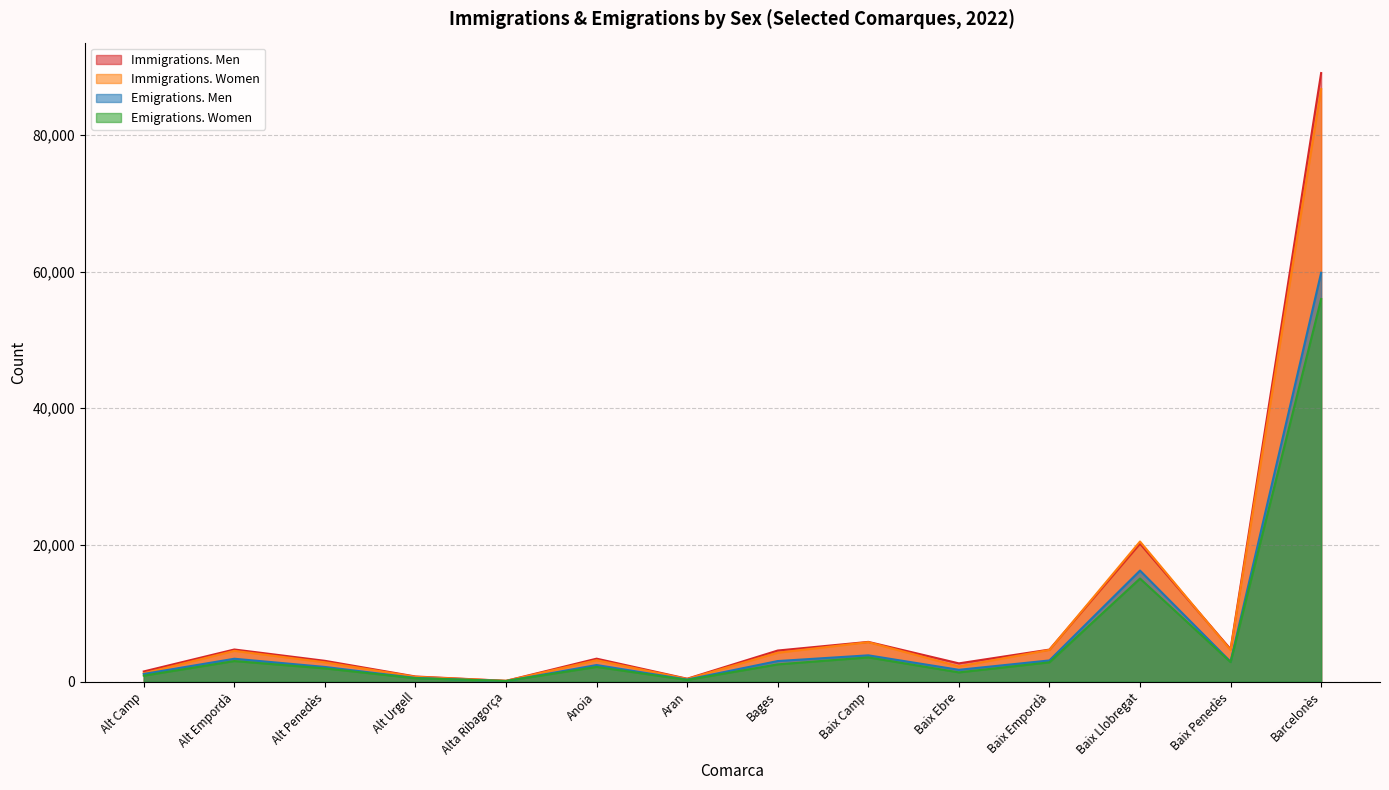

True or false: Emigrations. Men has a value of 3111 at Baix Empordà.

True